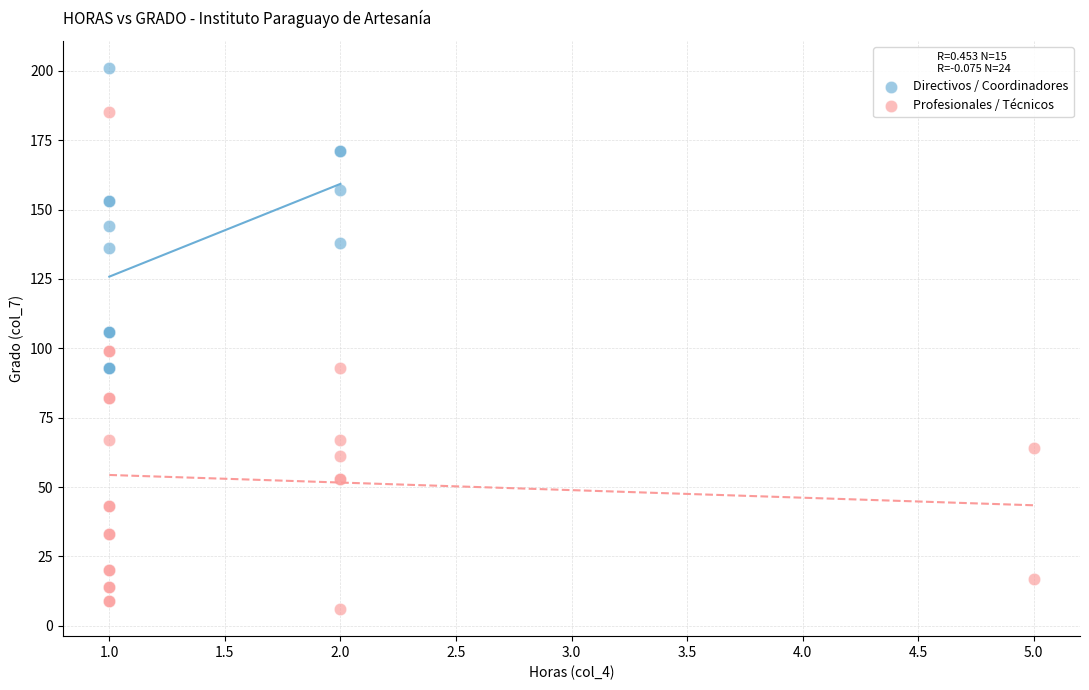

Which series contains the highest Y value?

Directivos / Coordinadores